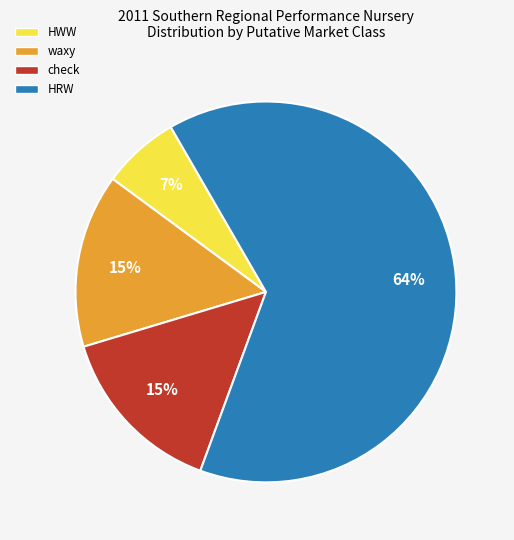

Is there a majority slice in this chart?

Yes